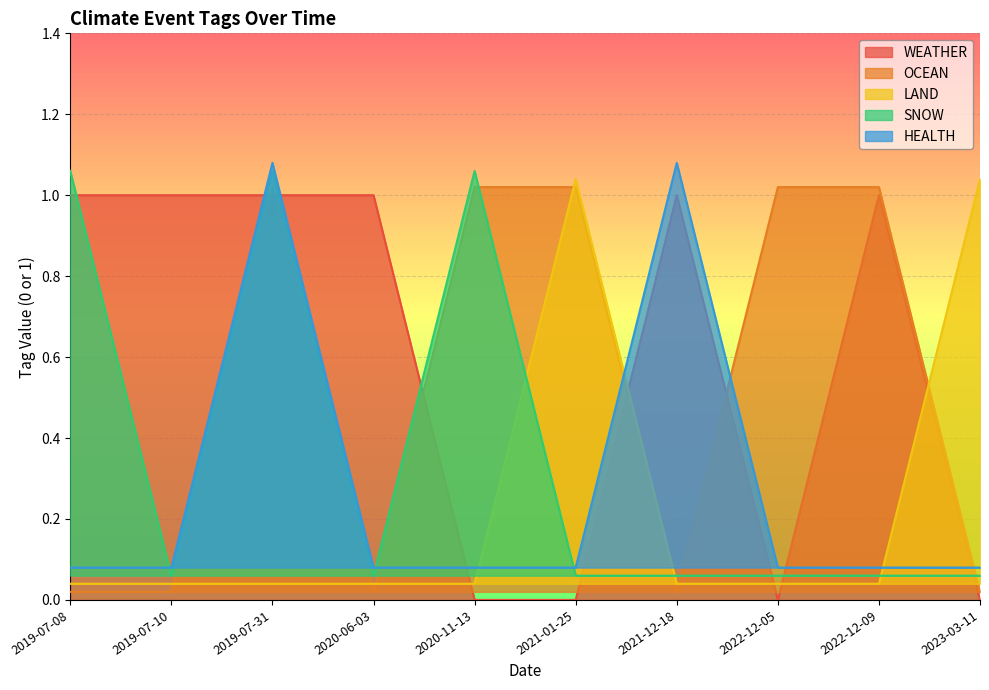

What is the label of the 6th point from the left?

2021-01-25